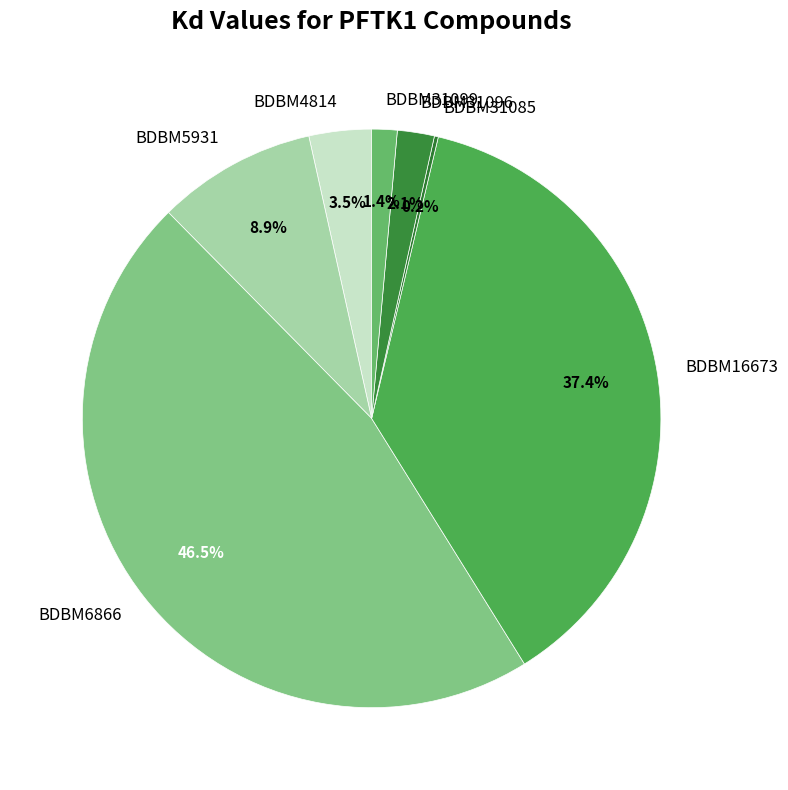

To the nearest percent, what is the average slice percentage?

14%